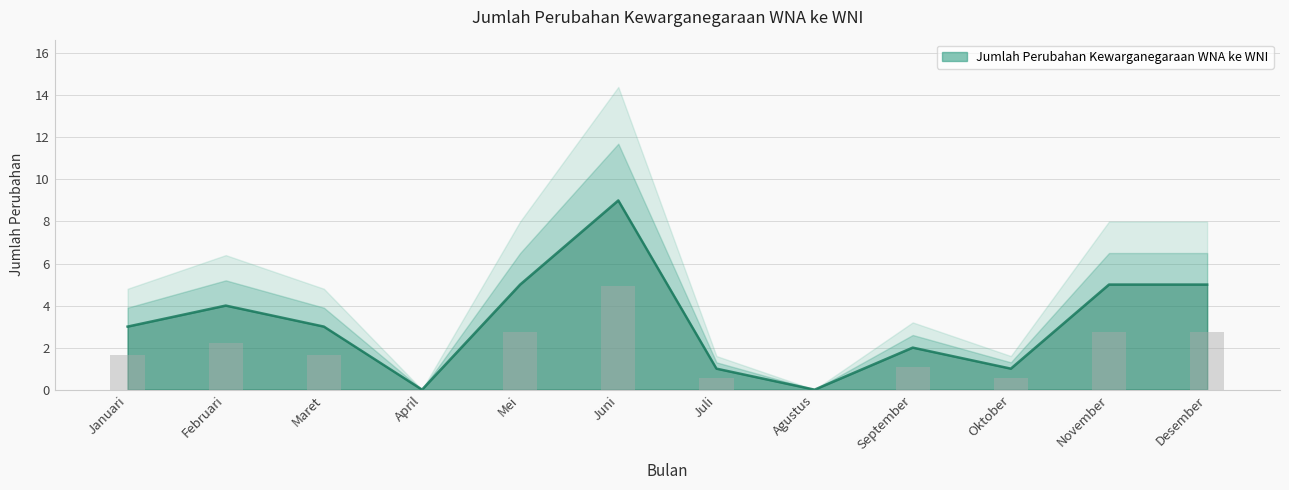

At which label is the value closest to 4?

Februari